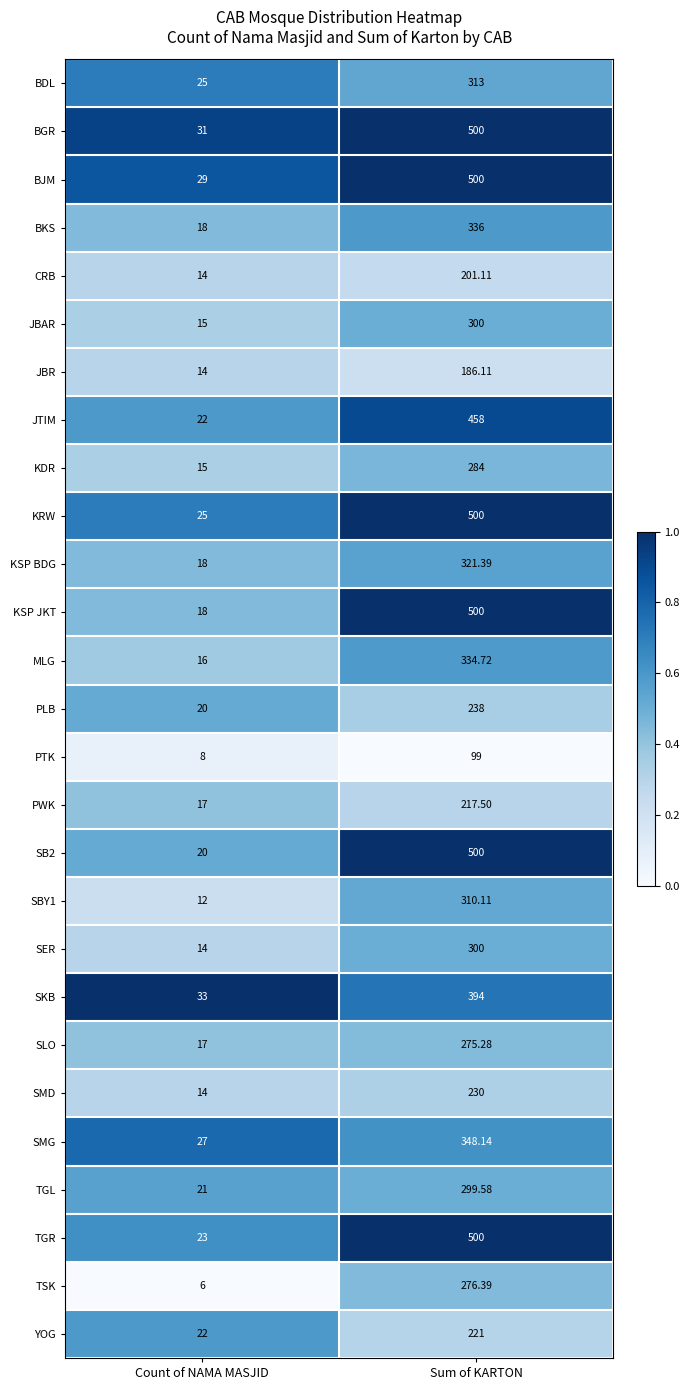

List the labels in order of SBY1 value, largest first.

Sum of KARTON, Count of NAMA MASJID